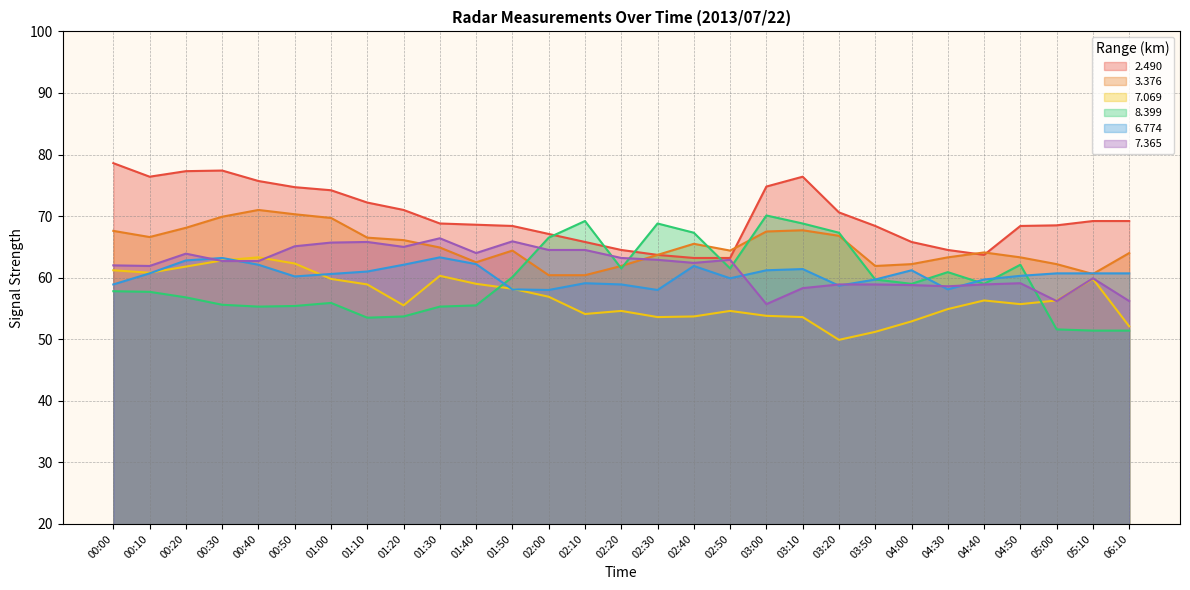

Rank the categories by 7.069 value from highest to lowest.

00:40, 00:30, 00:50, 00:20, 00:00, 00:10, 01:30, 01:00, 05:10, 01:40, 01:10, 01:50, 02:00, 04:40, 05:00, 04:50, 01:20, 04:30, 02:20, 02:50, 02:10, 03:00, 02:40, 02:30, 03:10, 04:00, 06:10, 03:50, 03:20